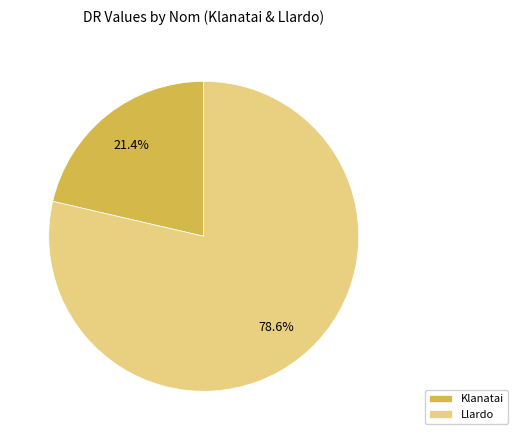

Is the sum of Klanatai and Llardo greater than half?

Yes